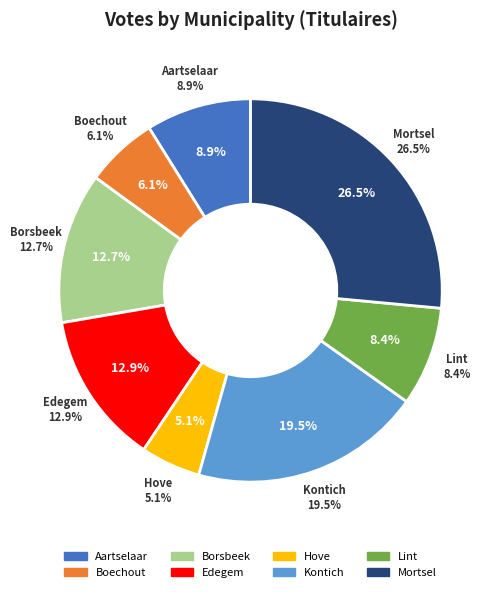

Is the sum of Aartselaar and Mortsel greater than half?

No